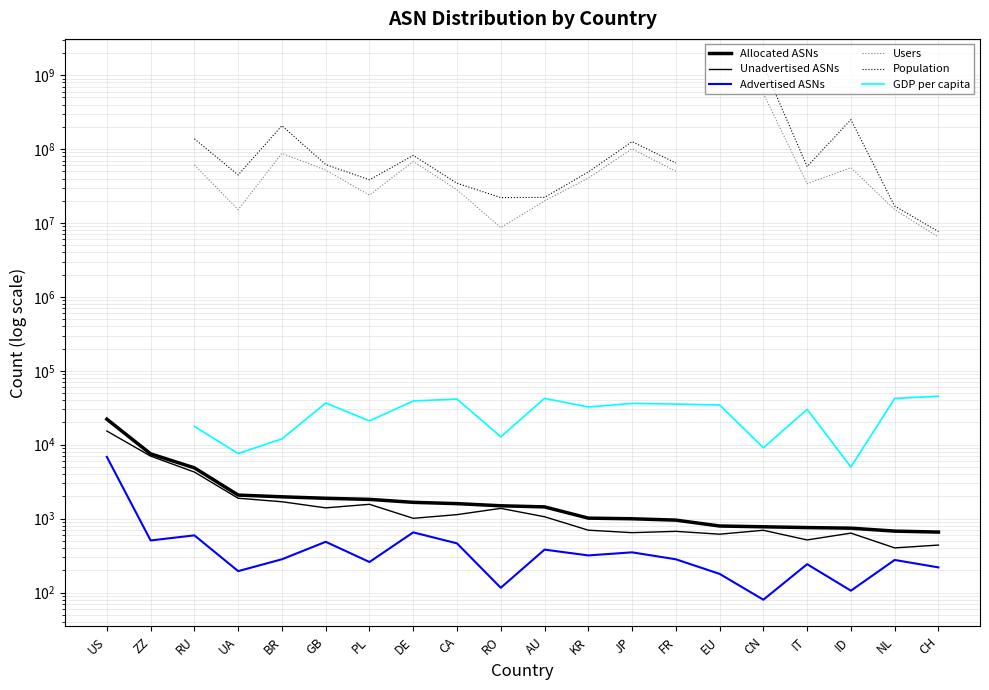

How many positive values does the Population series have?

18